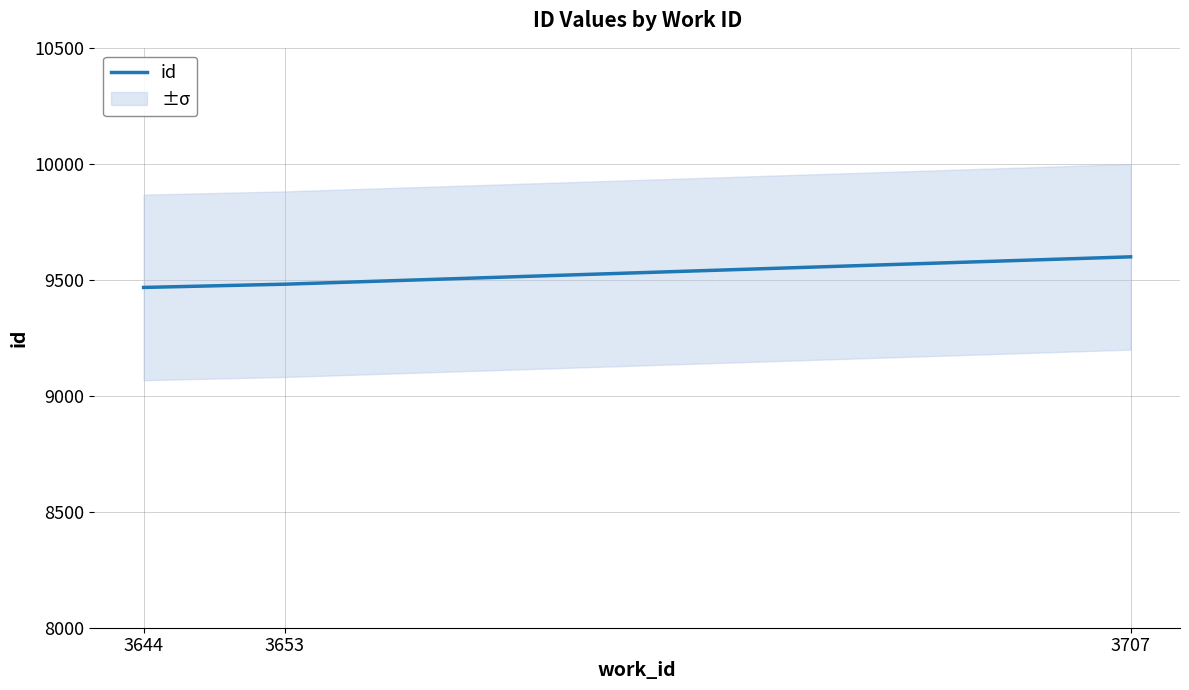

Is this an area chart (filled region under the line)?

No